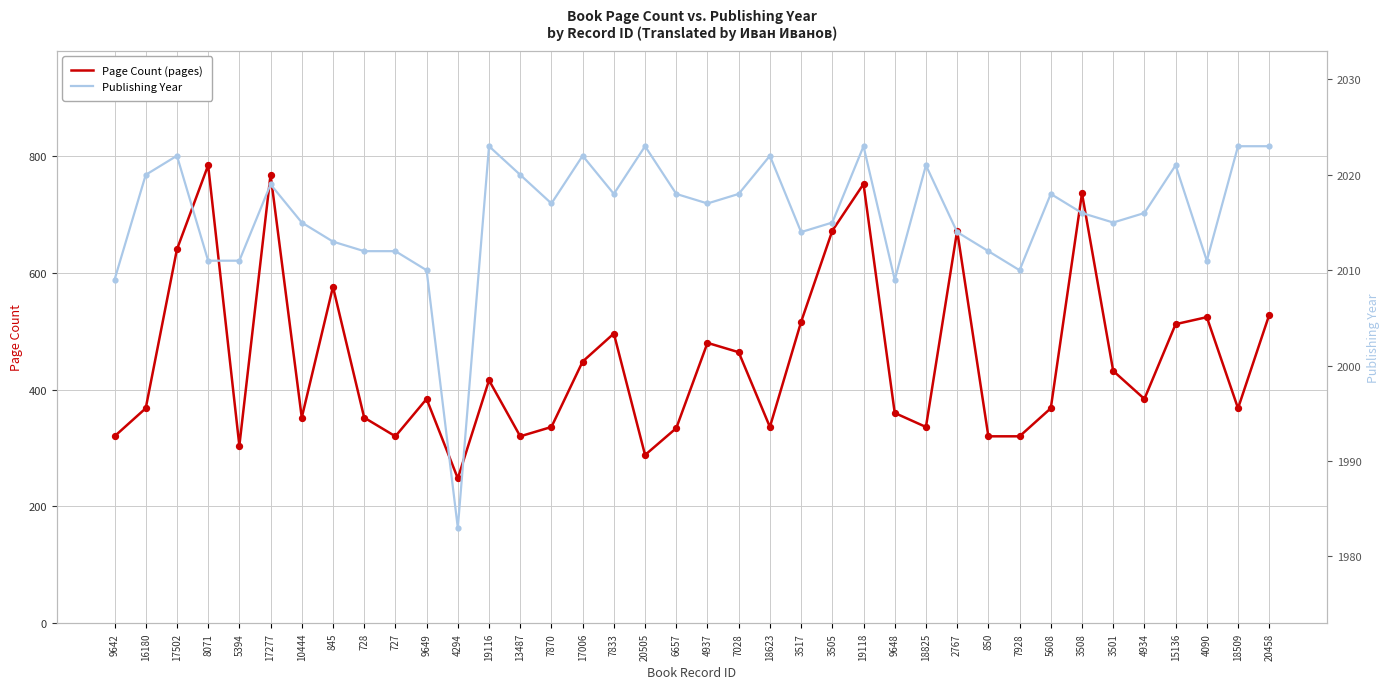

At how many categories does at least one series exceed 2008?

37